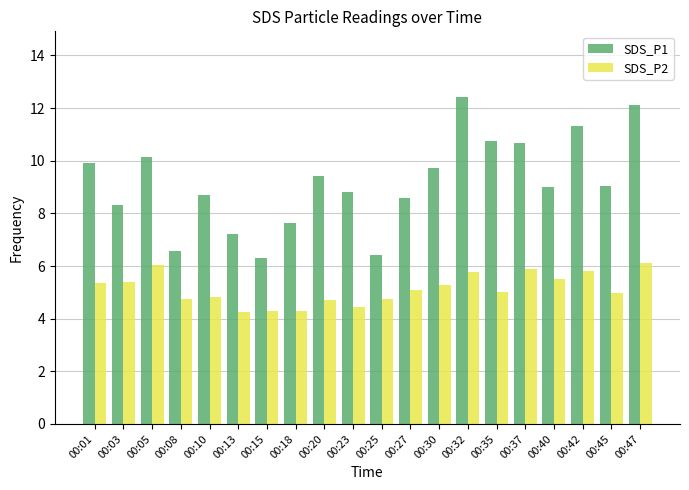

What is the maximum value shown in the chart?

12.4